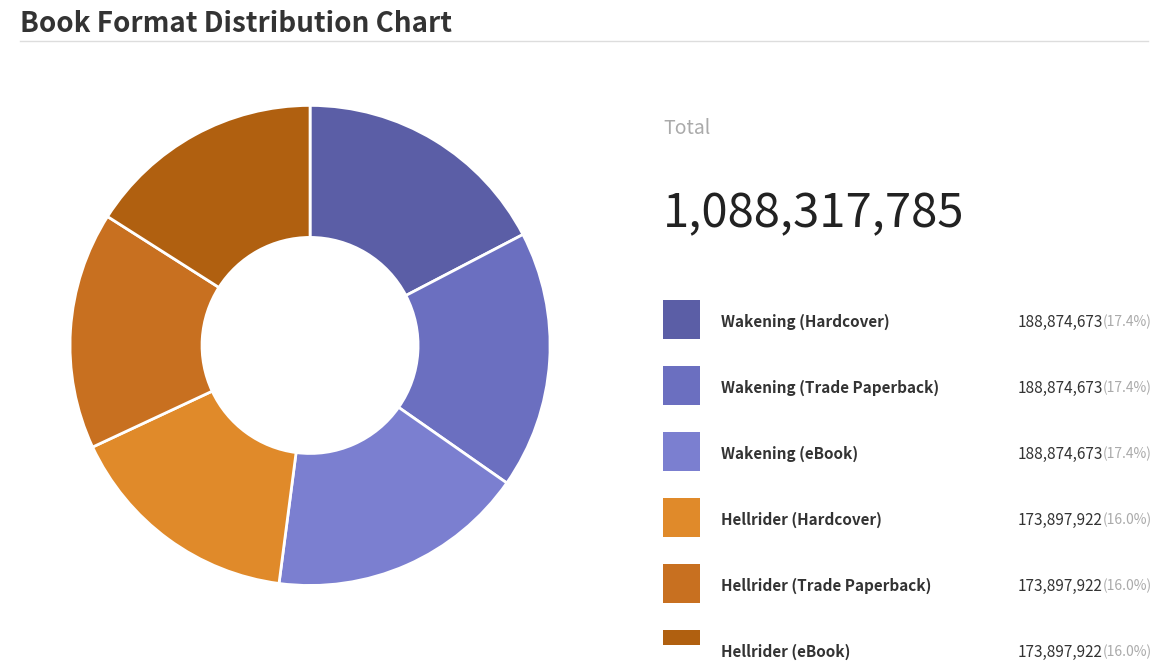

Count the number of slices in the pie.

6